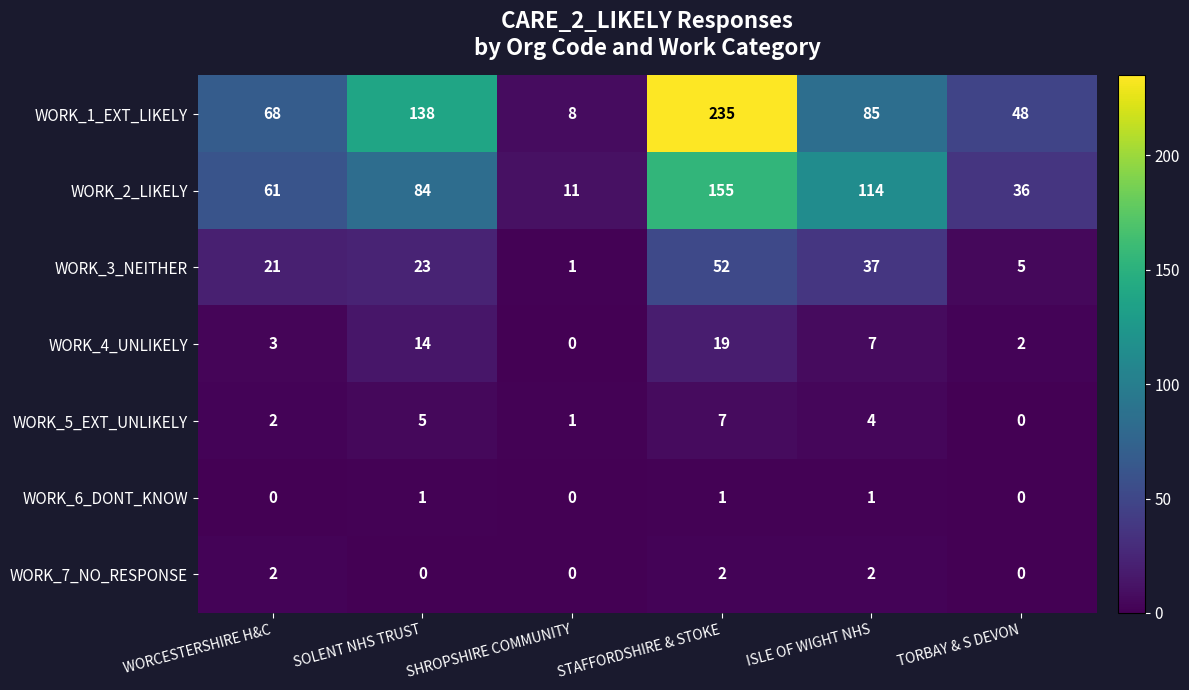

What is the difference between the maximum and second lowest values in the WORK_1_EXT_LIKELY series?

187